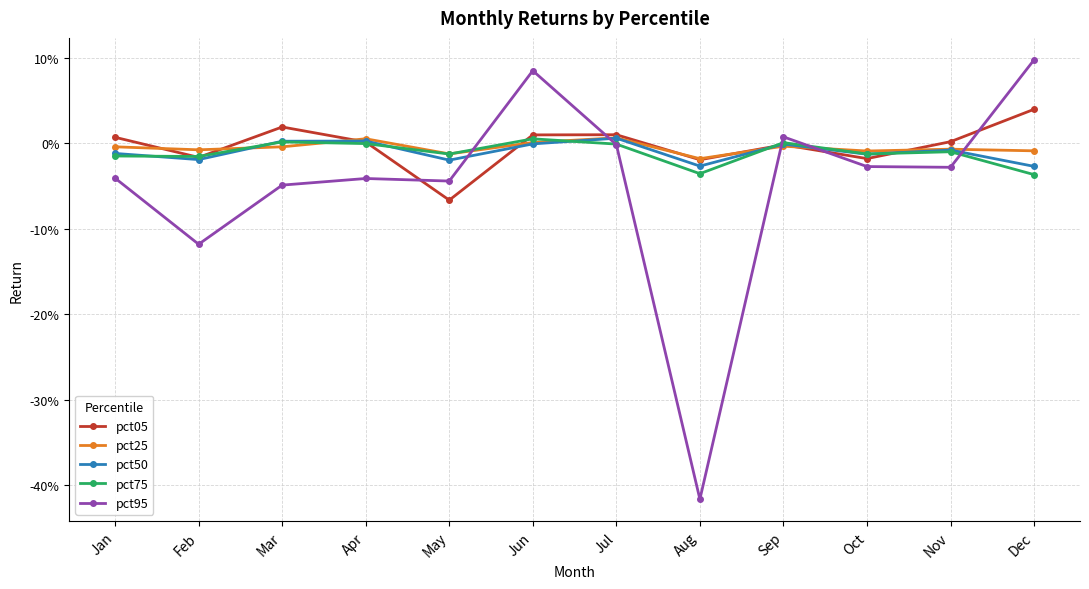

What are all the series names shown in the legend?

pct05, pct25, pct50, pct75, pct95